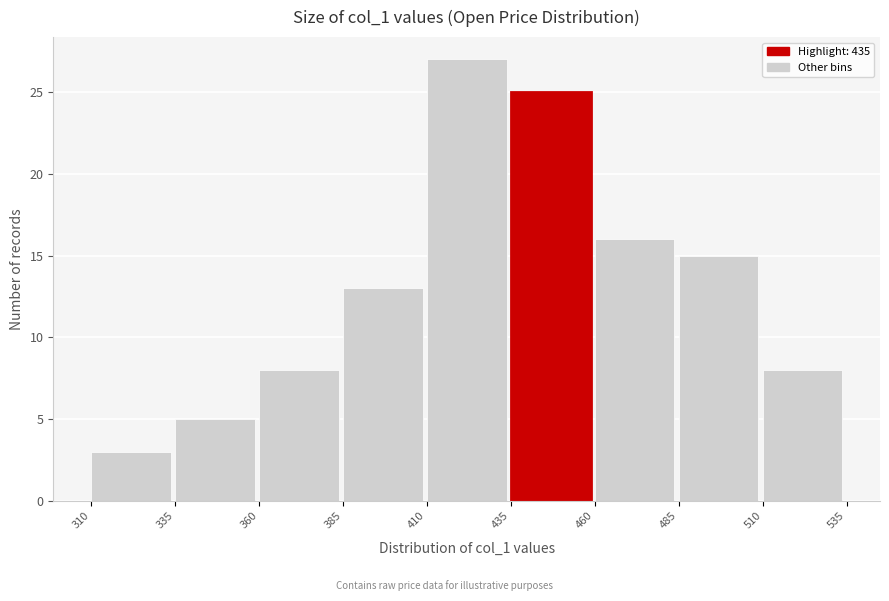

Reading left to right, transcribe this chart: for each bar, give the range it covers on the x-axis and its height. The values are not printed on the chart, so give them approximately, as read against the axis.

310 to 335: 3
335 to 360: 5
360 to 385: 8
385 to 410: 13
410 to 435: 27
435 to 460: 25
460 to 485: 16
485 to 510: 15
510 to 535: 8